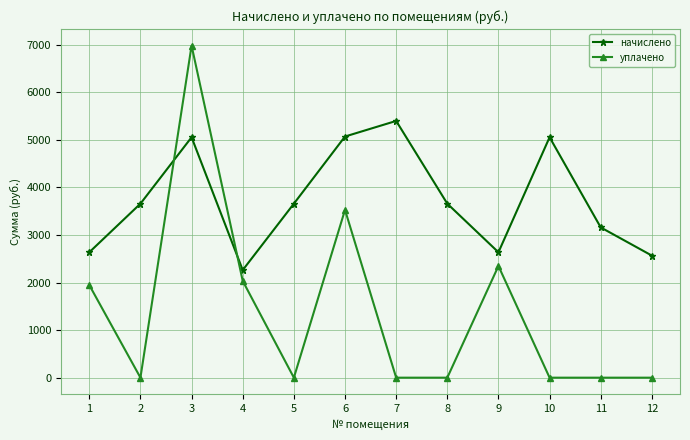

How many values in the начислено series are below 3658?

5